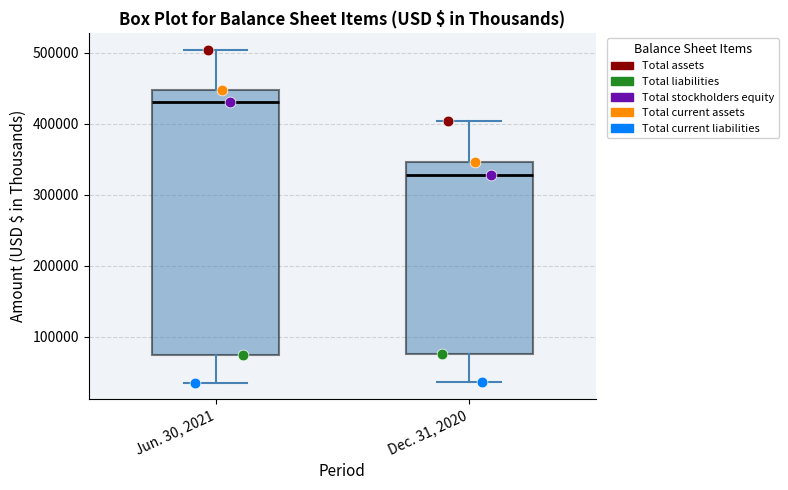

Comparing the boxes themselves (not the whiskers), which one is the tallest?

Jun. 30, 2021